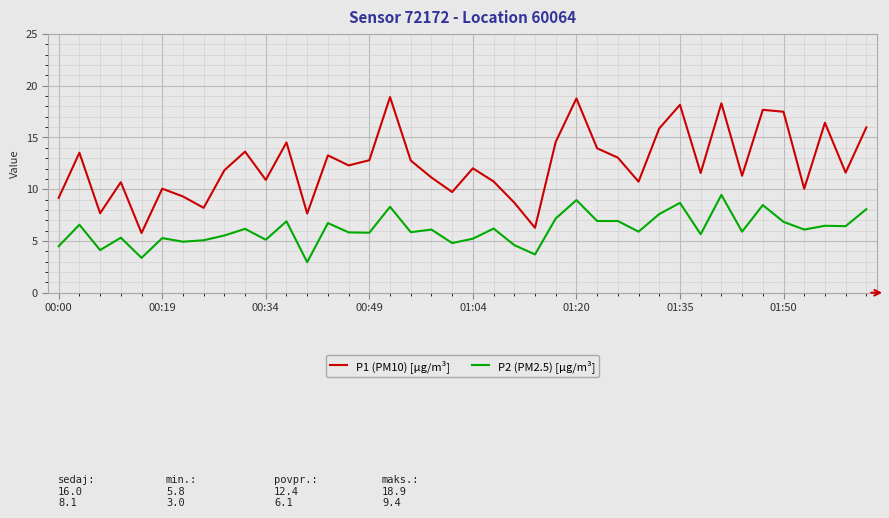

Which series has the largest range (max minus min)?

P1 (PM10) [µg/m³]